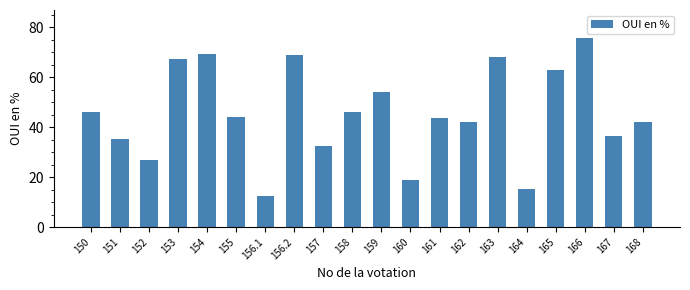

The value at 156.1 is 12.4. True or false?

True